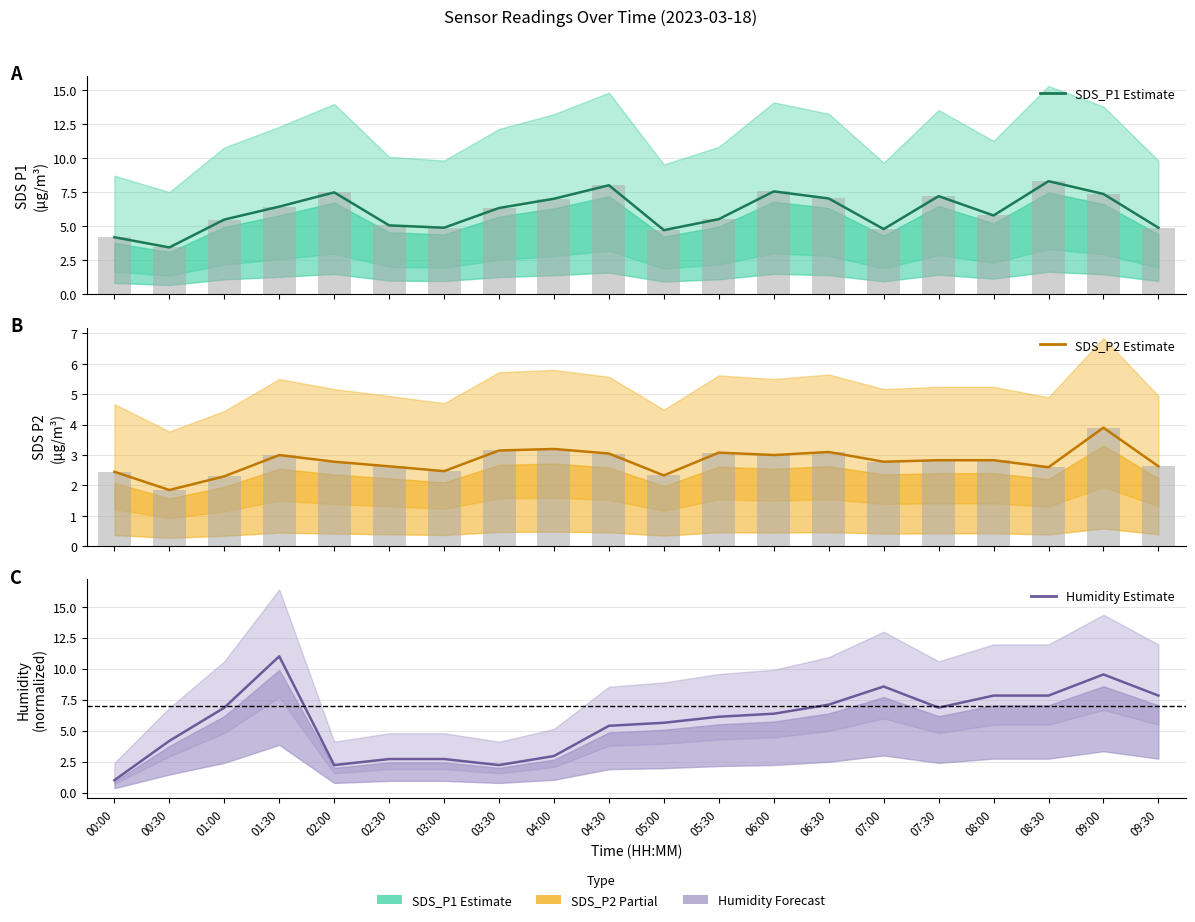

How many series are shown in this chart?

3